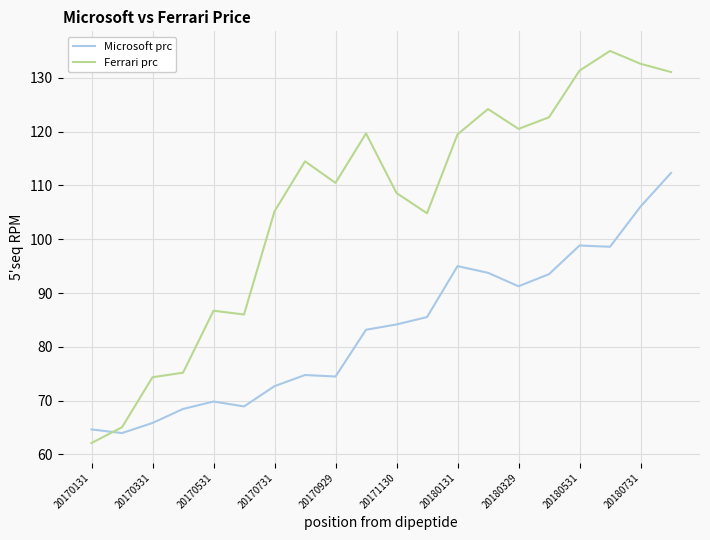

Which series ends up on top after the final intersection of Ferrari prc and Microsoft prc?

Ferrari prc